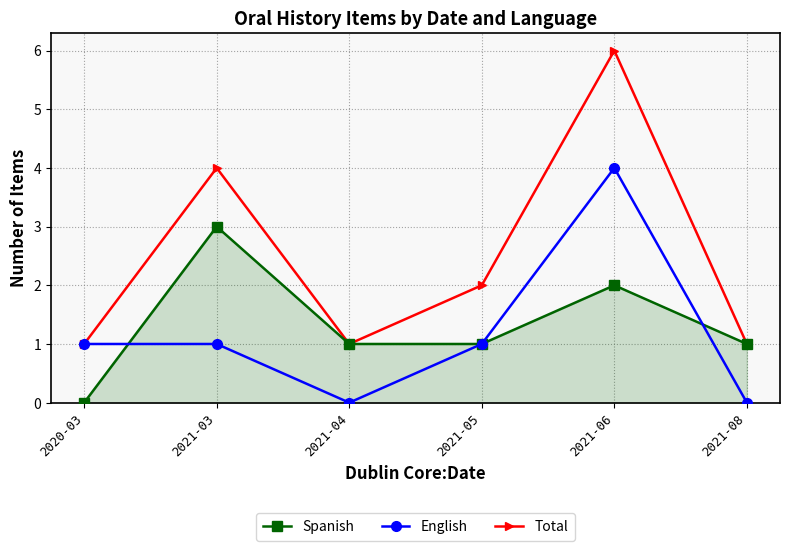

Is it true that English equals 3 at 2021-04?

False